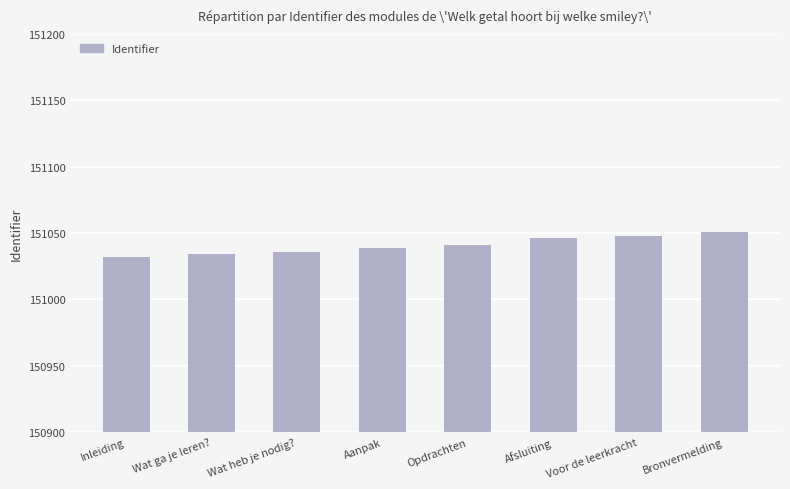

Read the value at Wat heb je nodig?.

151036